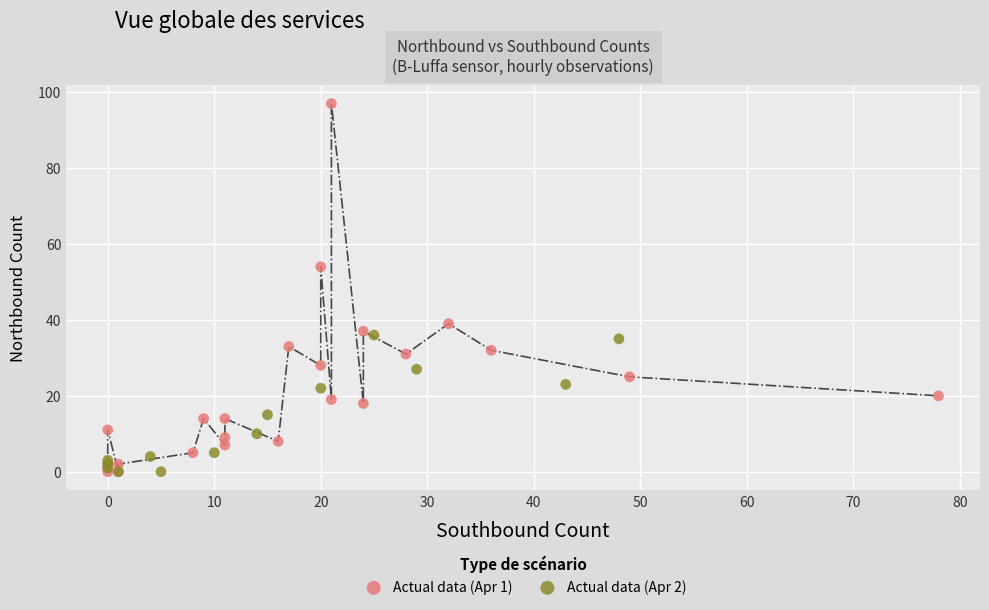

Which series has the widest spread of Y values?

Actual data (Apr 1)